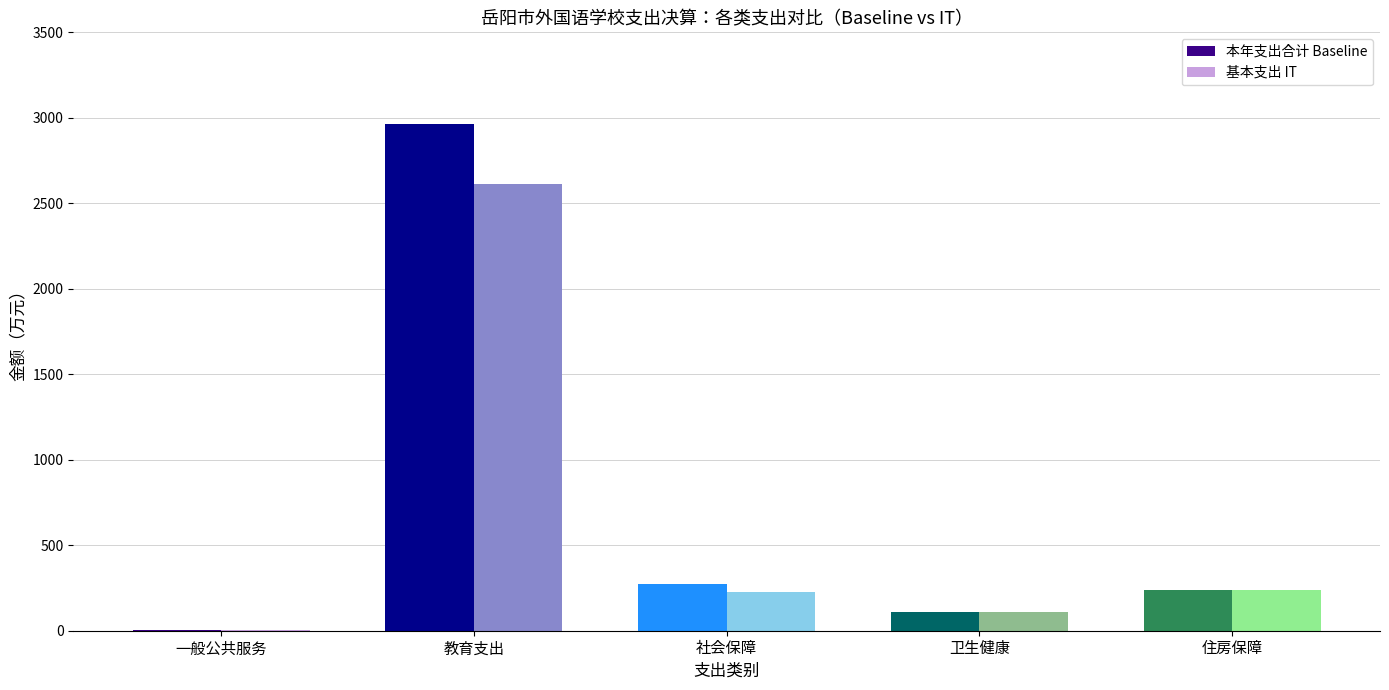

Read the 基本支出 IT value at 住房保障.

235.6